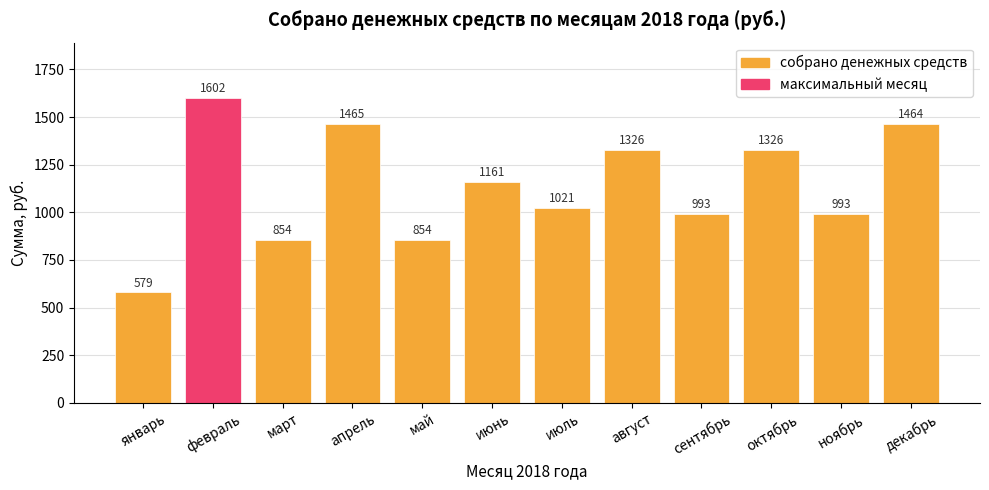

Approximately how many times larger is the value at март compared to декабрь?

0.6